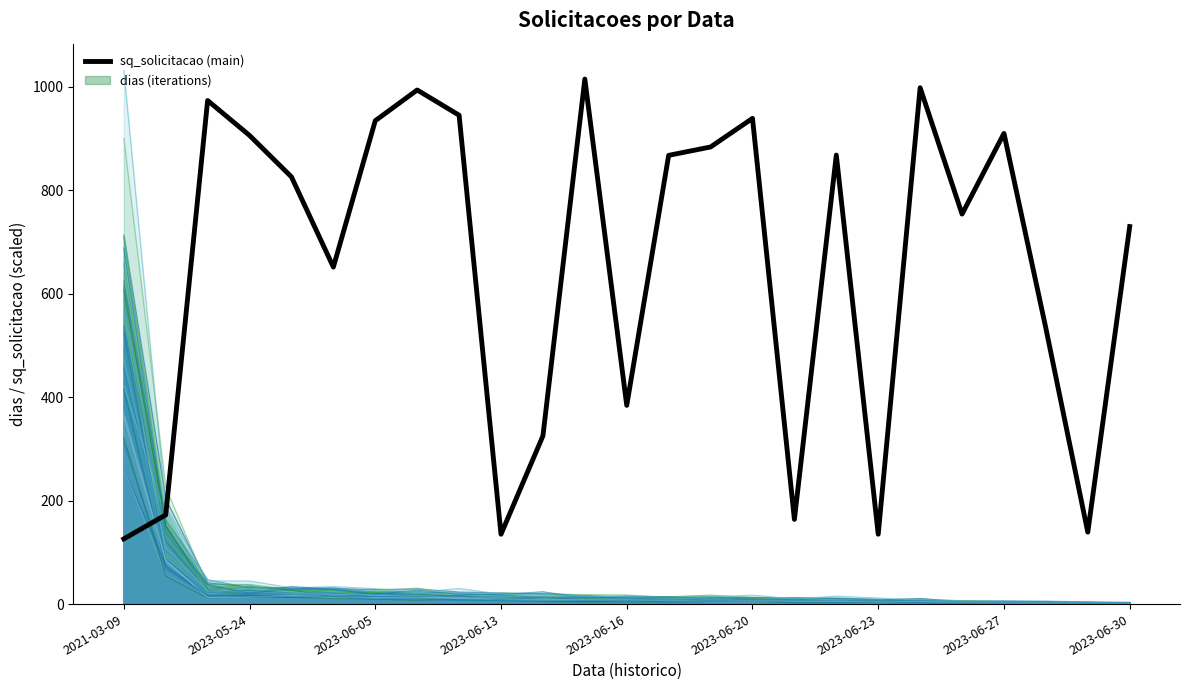

Reading left to right, transcribe all the data shown in this chart.

sq_solicitacao: 126.1	172.4	973.7	906.2	826.1	651.6	934.6	994.1	945.3	135.1	325.2	1015.2	384.3	867.7	883.9	939.2	163.7	868.2	135.1	998.4	754.2	910.1	533.3	139.1	730.0
dias: 362.3	84.1	13.1	14.8	15.5	12.6	13.2	12.3	12.9	9.8	8.4	8.6	8.4	6.3	5.7	5.5	4.8	5.4	3.9	4.6	2.8	2.7	2.2	1.5	1.3